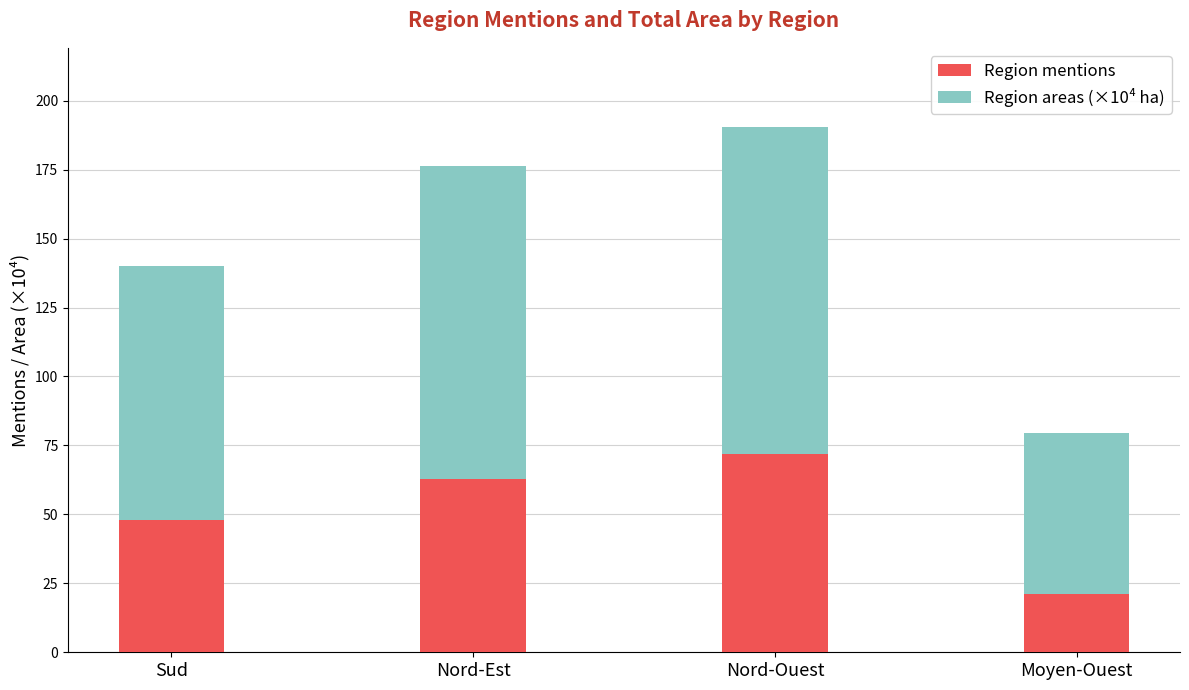

True or false: Region mentions has a value of 105.8 at Nord-Ouest.

False